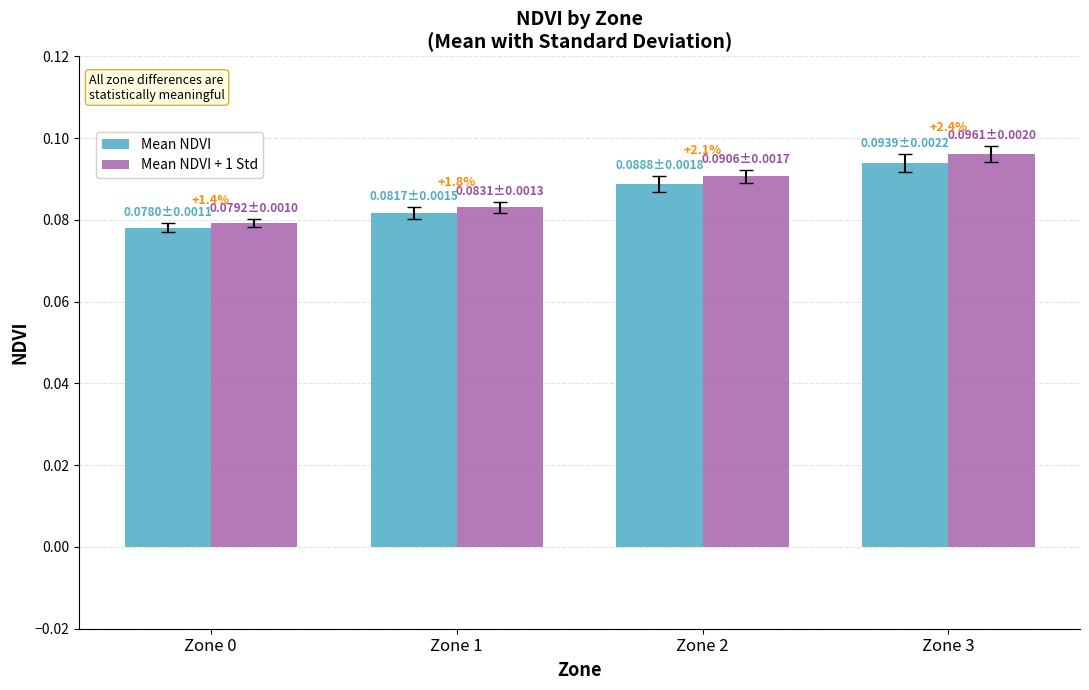

What is the value of the Mean NDVI + 1 Std bar at the 3rd from the left?

0.1